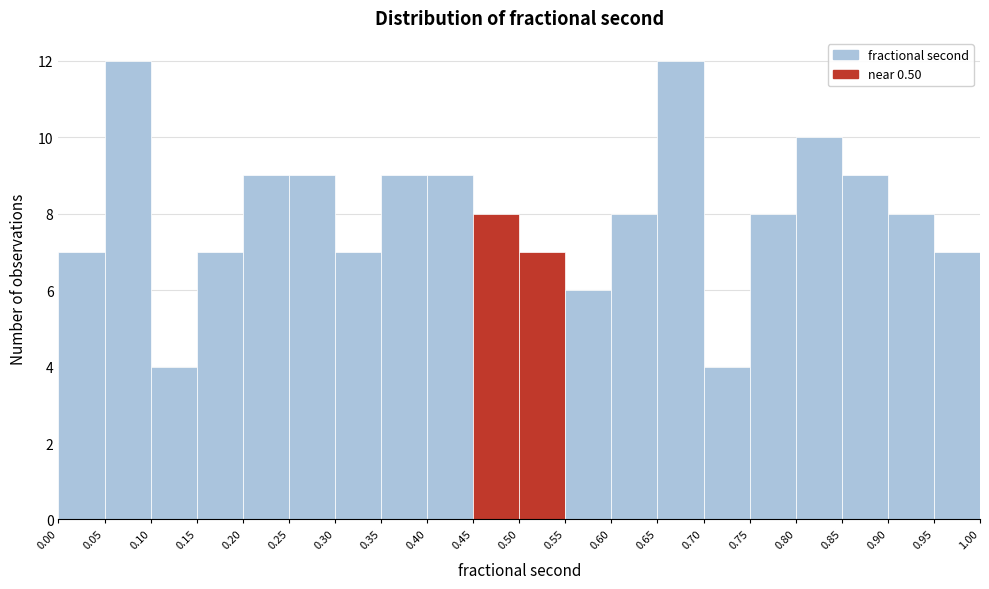

Reading left to right, list every bar in this chart as the range it spans on the x-axis followed by its height. The values are not printed on the chart, so give them approximately, as read against the axis.

0.00 to 0.05: 7
0.05 to 0.10: 12
0.10 to 0.15: 4
0.15 to 0.20: 7
0.20 to 0.25: 9
0.25 to 0.30: 9
0.30 to 0.35: 7
0.35 to 0.40: 9
0.40 to 0.45: 9
0.45 to 0.50: 8
0.50 to 0.55: 7
0.55 to 0.60: 6
0.60 to 0.65: 8
0.65 to 0.70: 12
0.70 to 0.75: 4
0.75 to 0.80: 8
0.80 to 0.85: 10
0.85 to 0.90: 9
0.90 to 0.95: 8
0.95 to 1.00: 7